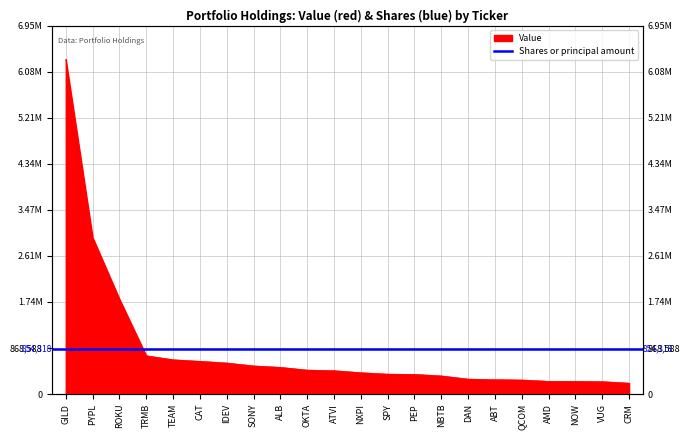

The value at NBTB is 342000. True or false?

True